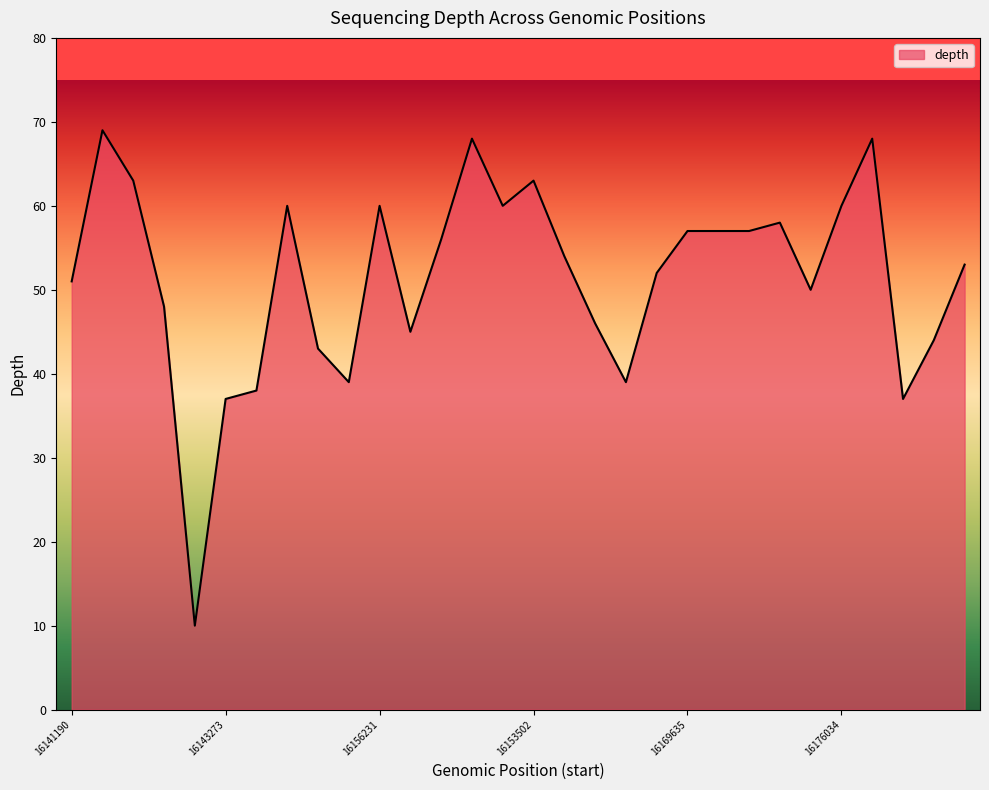

What is the smallest value displayed?

10